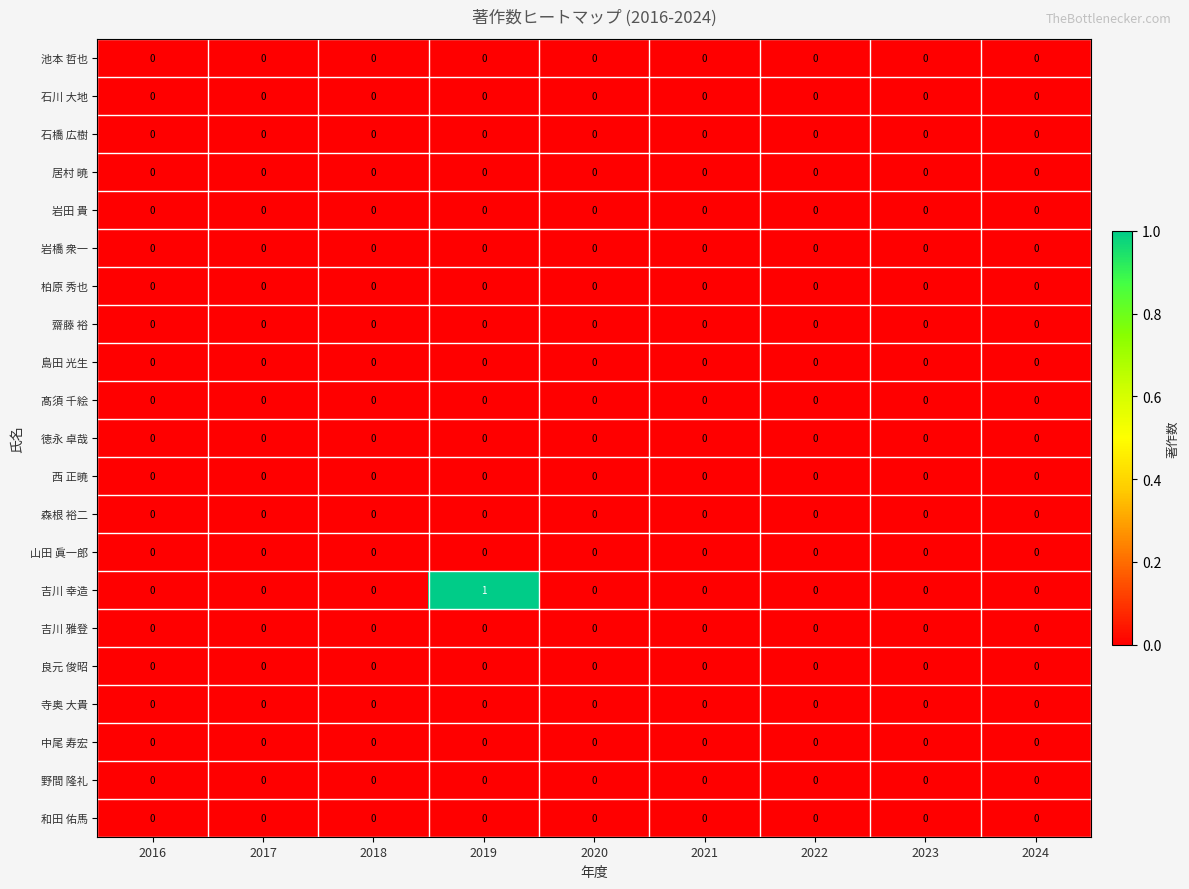

Which label corresponds to the largest value in the chart?

2019